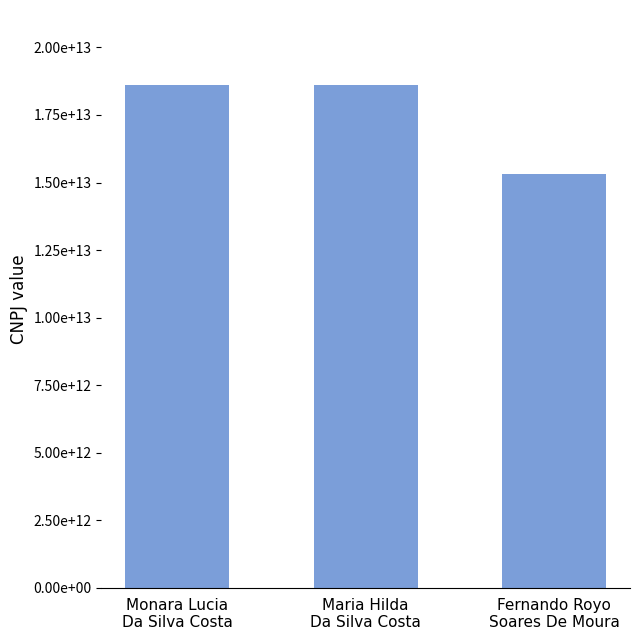

Between Fernando Royo
Soares De Moura and Maria Hilda
Da Silva Costa, which is larger?

Maria Hilda
Da Silva Costa